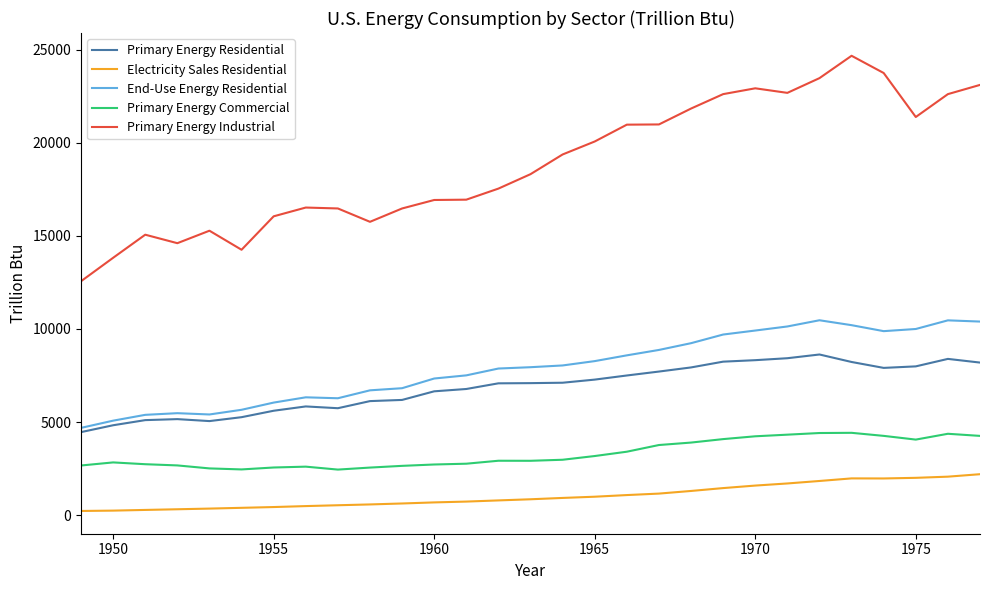

Which series has the widest spread of values?

Primary Energy Industrial